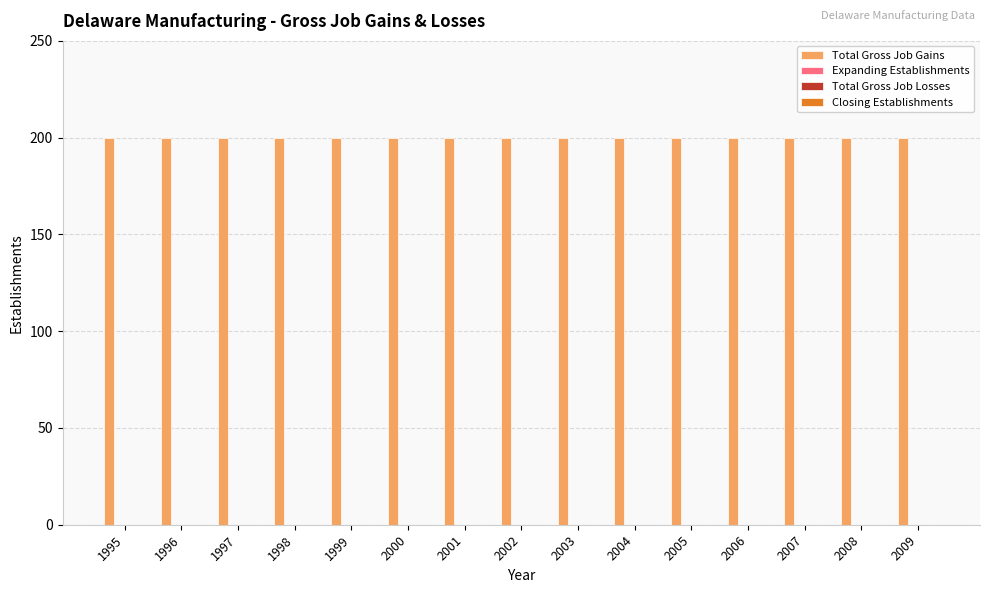

Which series has the largest total across all categories?

Total Gross Job Gains